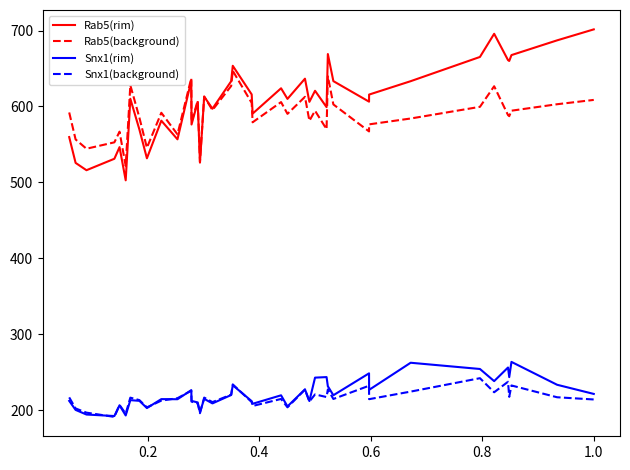

True or false: Rab5(background) and Snx1(background) cross at least once.

False